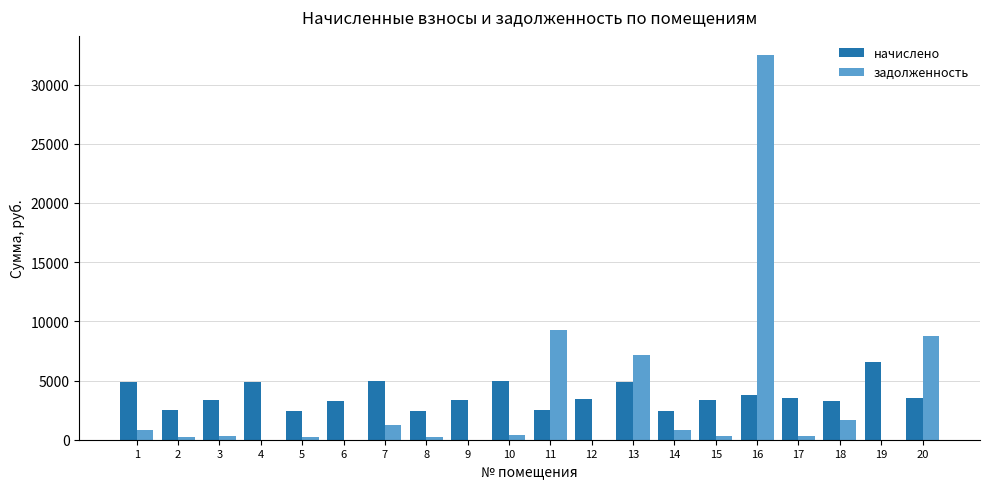

What is the highest value of the задолженность series?

32482.9